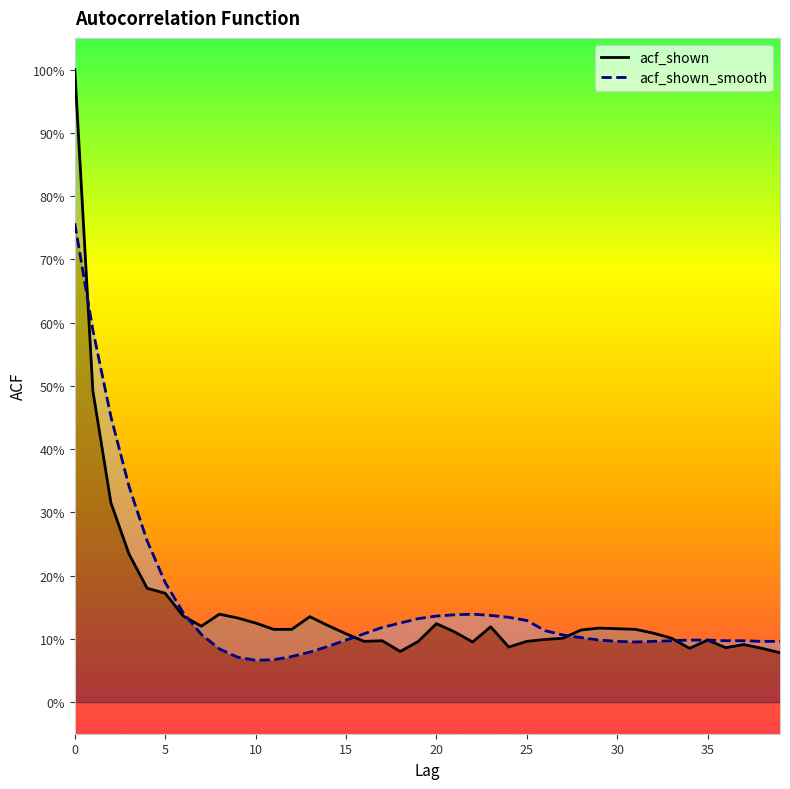

The acf_shown_smooth series shows 0.1 at 27. True or false?

True